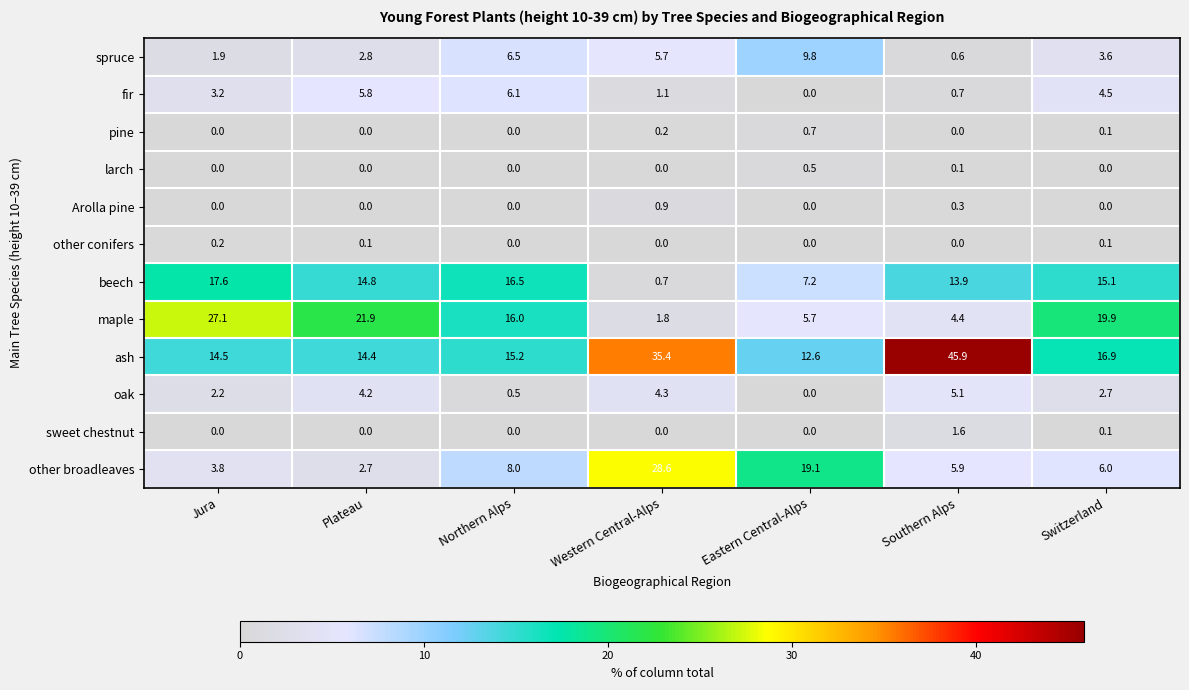

Which series changed the most between Northern Alps and Eastern Central-Alps?

other broadleaves